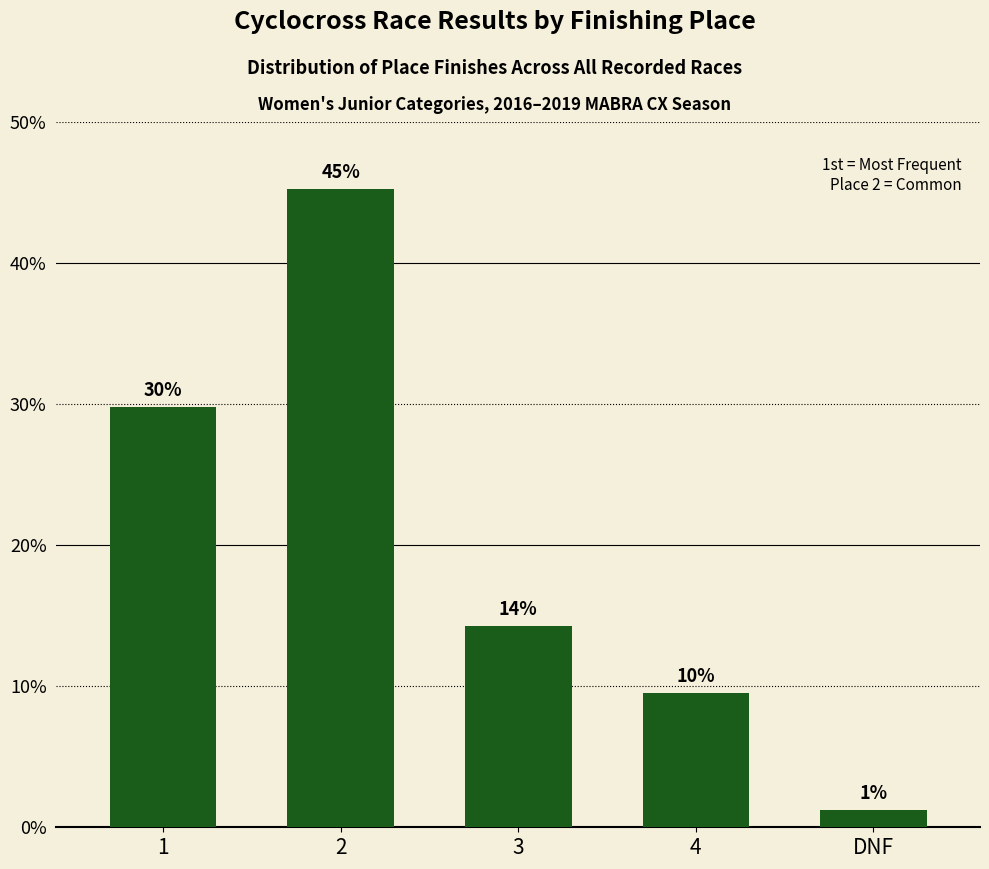

Is it true that the value at 3 is 14.3?

True